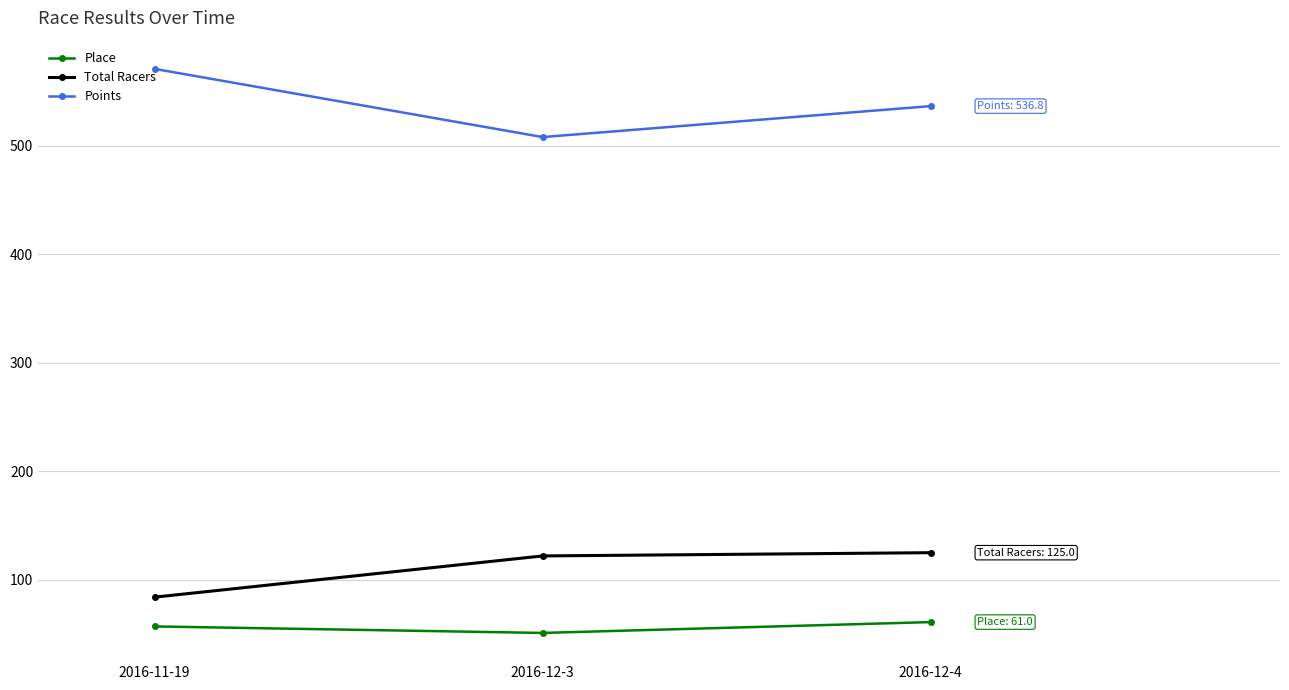

What is the difference between the Points values at 2016-12-3 and 2016-12-4?

28.6